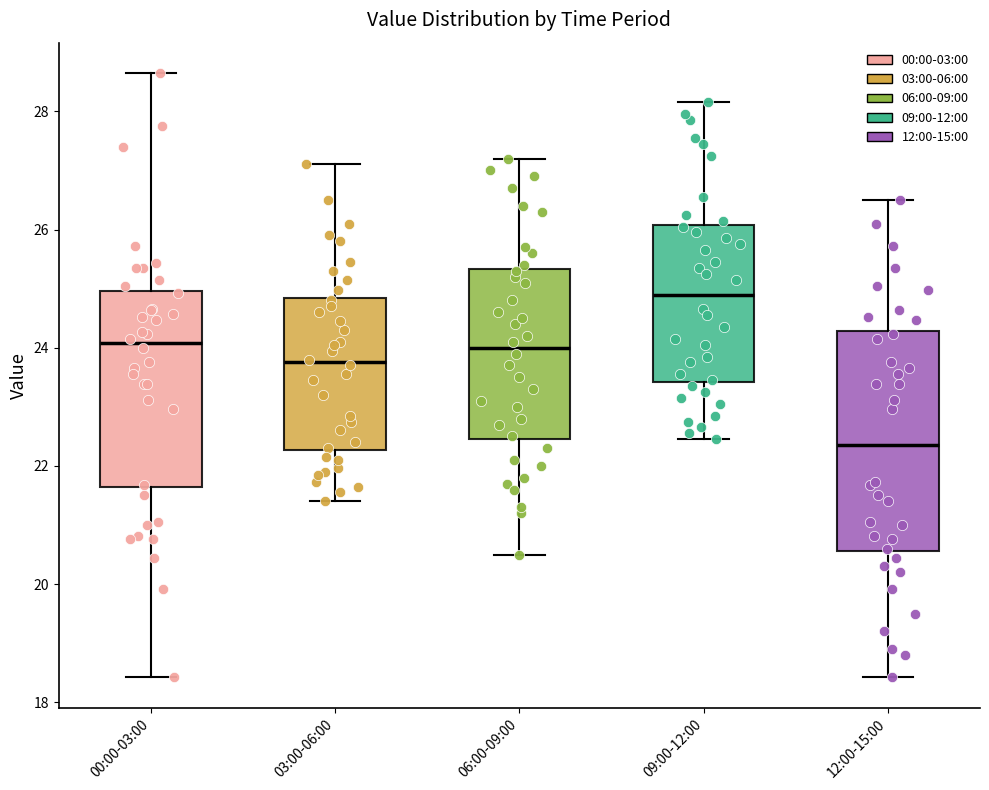

Reading left to right, read every box against the y-axis: the position of its median line, the range the box covers, and the ends of its whiskers. The values are not printed on the chart, so give them approximately, as read against the axis.

00:00-03:00: median 24.0, box 21.6 to 25.0, whiskers 18.4 to 28.6
03:00-06:00: median 23.8, box 22.2 to 24.8, whiskers 21.4 to 27.2
06:00-09:00: median 24.0, box 22.4 to 25.4, whiskers 20.6 to 27.2
09:00-12:00: median 25.0, box 23.4 to 26.0, whiskers 22.4 to 28.2
12:00-15:00: median 22.4, box 20.6 to 24.2, whiskers 18.4 to 26.6